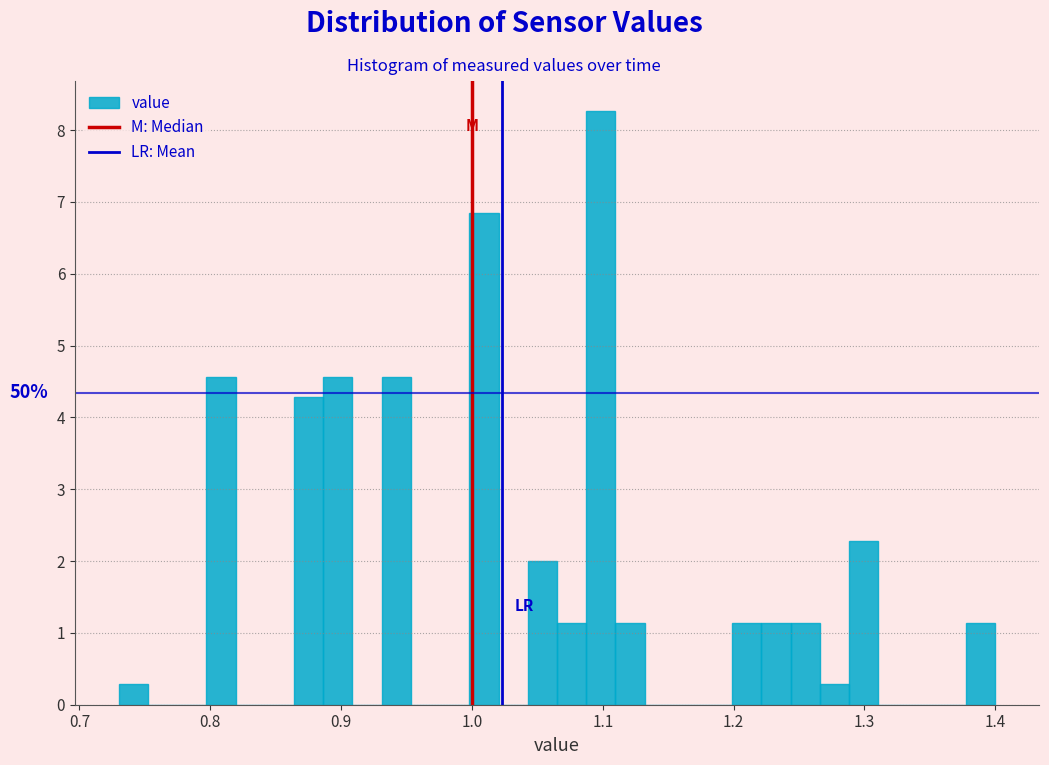

Read against the x-axis, roughly where is the centre of the tallest bar?

1.10